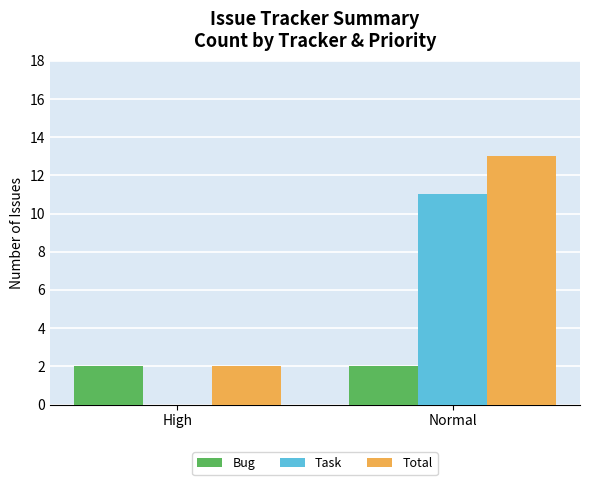

Is it true that Bug equals 2 at High?

True